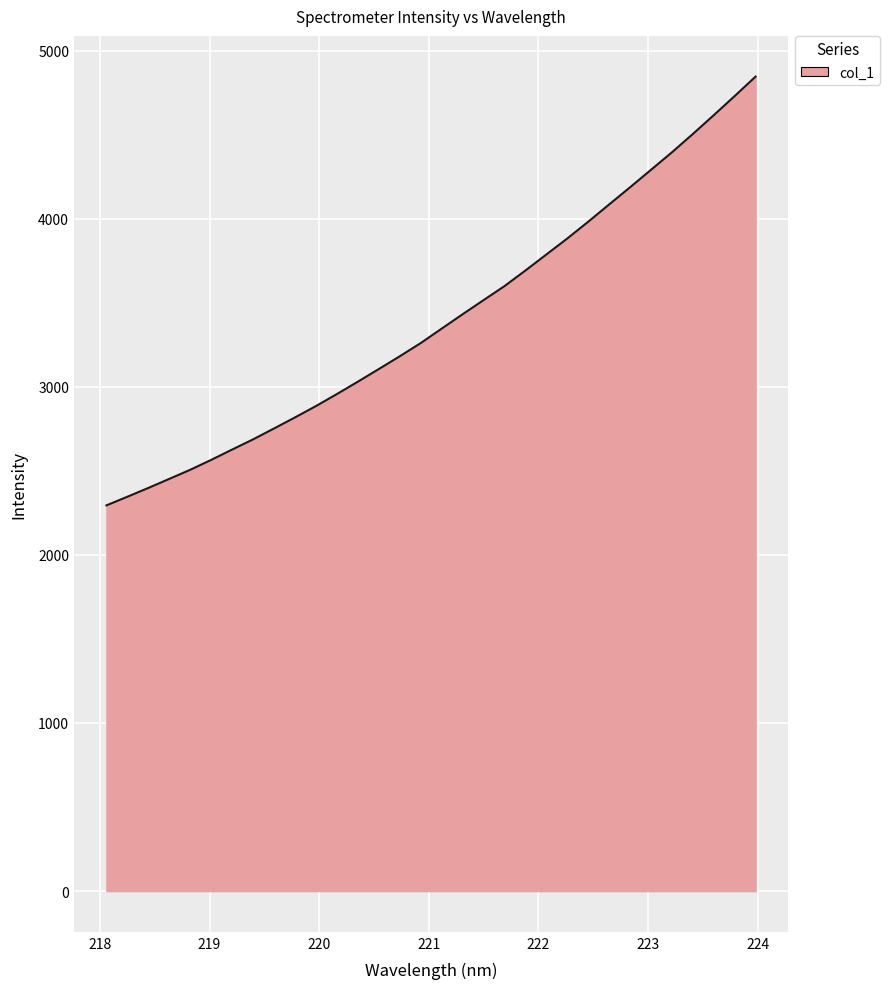

What is the smallest value displayed?

2294.2